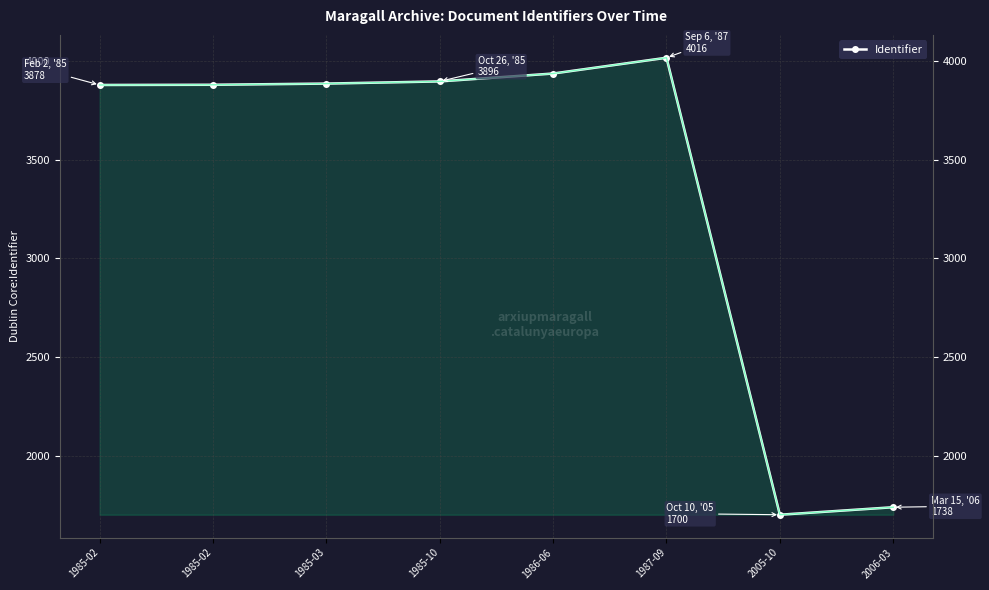

Reading left to right, what are all the values shown in this chart?

1985-02=3878	1985-02=3879	1985-03=3885	1985-10=3896	1986-06=3936	1987-09=4016	2005-10=1700	2006-03=1738